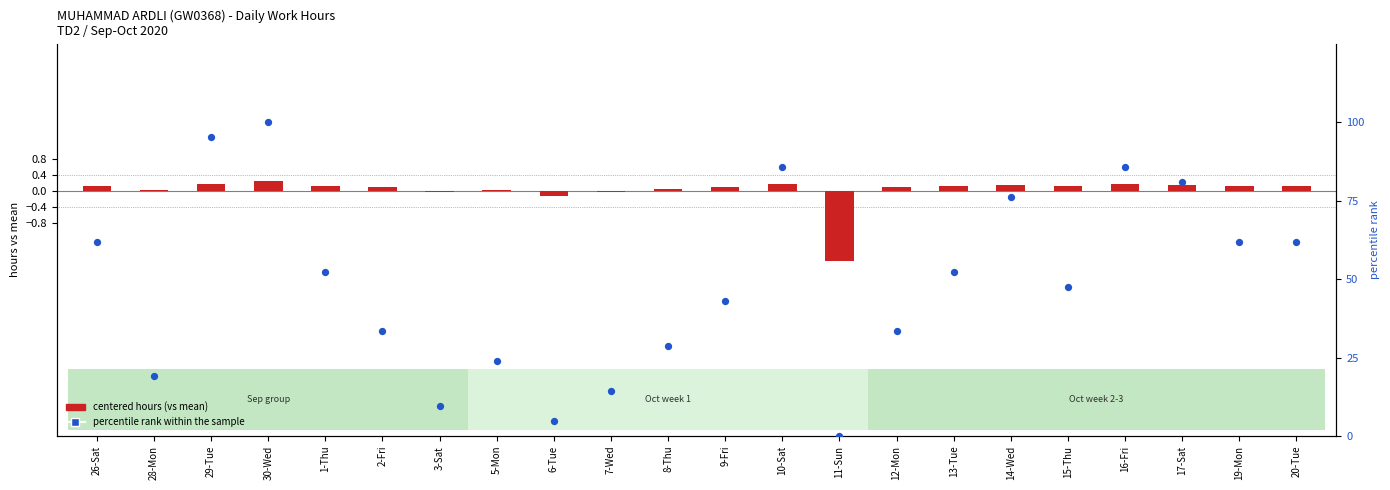

At how many categories does at least one series exceed 86?

2